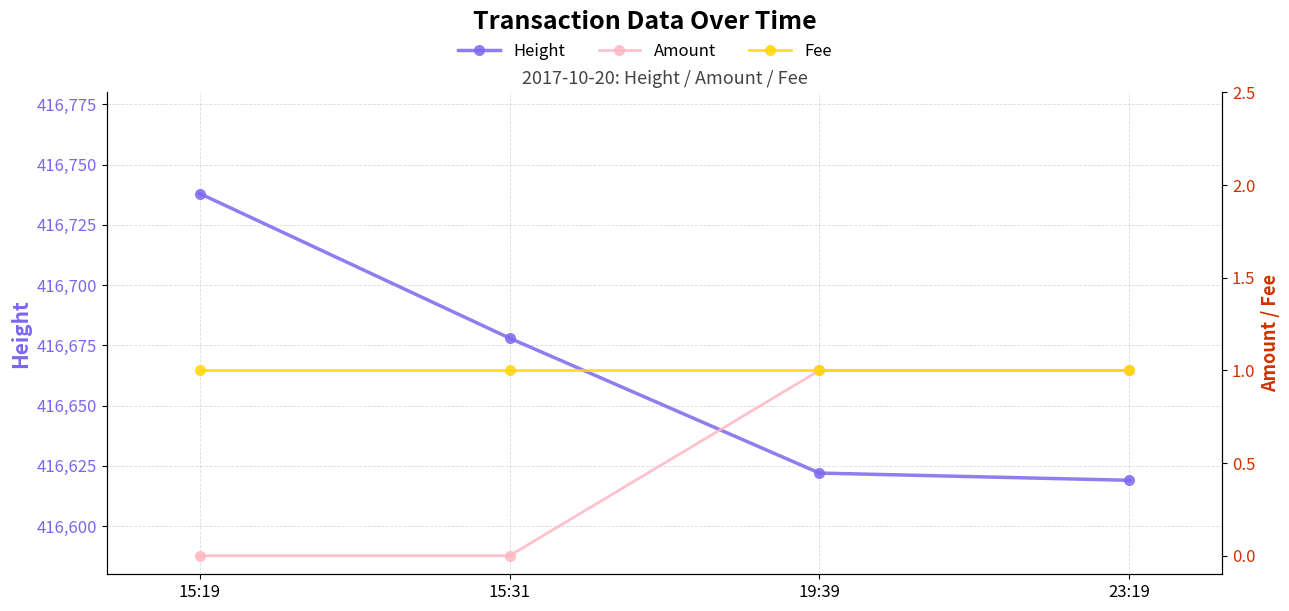

True or false: Fee has more than 0 interior local peaks.

False